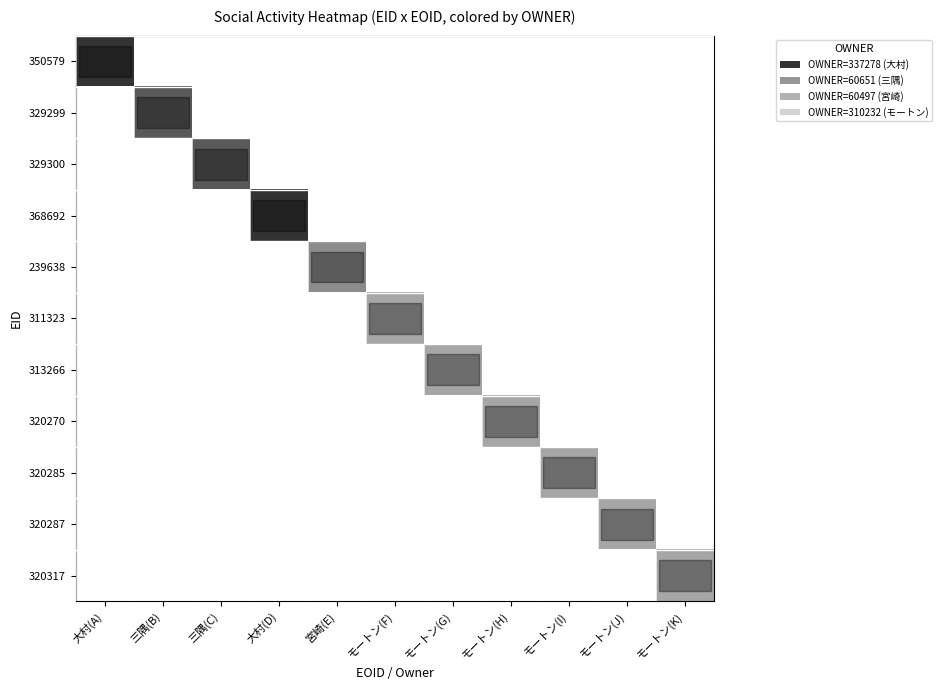

Rank the series by their maximum value, from lowest to highest.

350579, 329299, 329300, 368692, 239638, 311323, 313266, 320270, 320285, 320287, 320317